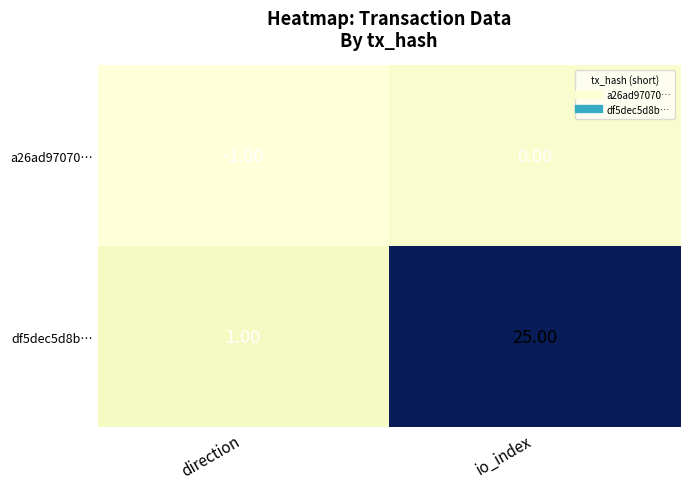

Where is a26ad97070… nearest to the value 0?

io_index